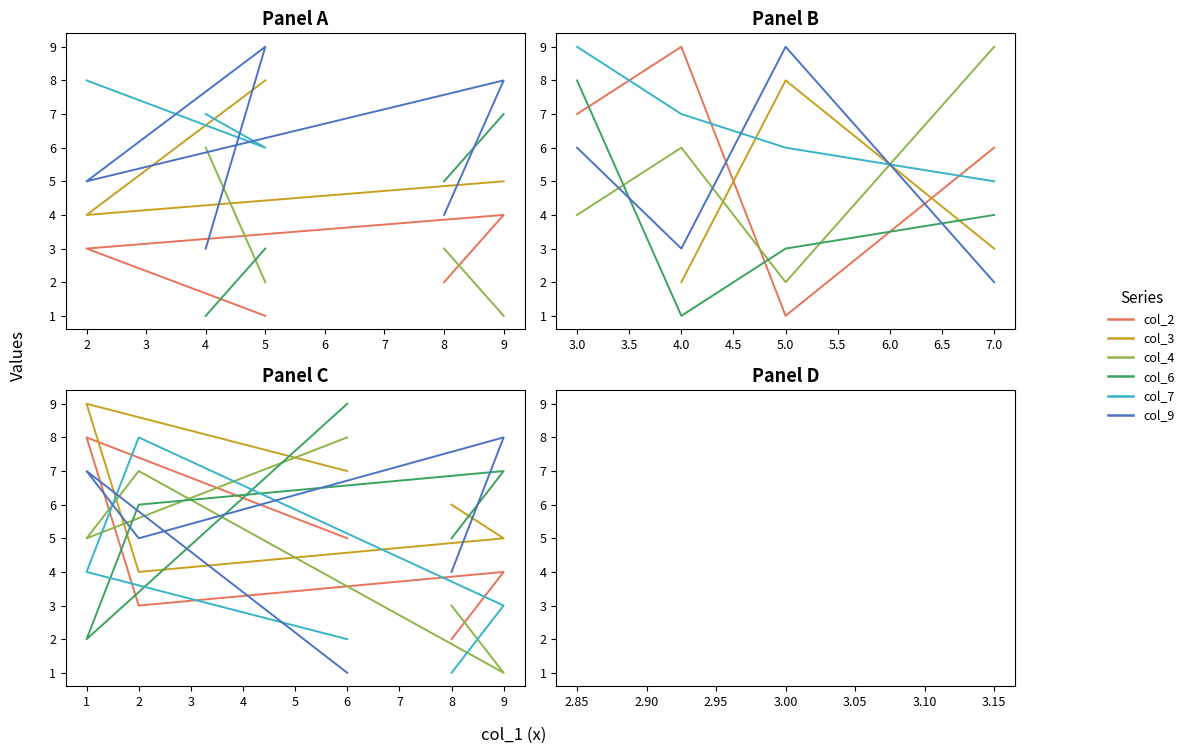

What is the value of the col_6 point at the 4th from the left?

7